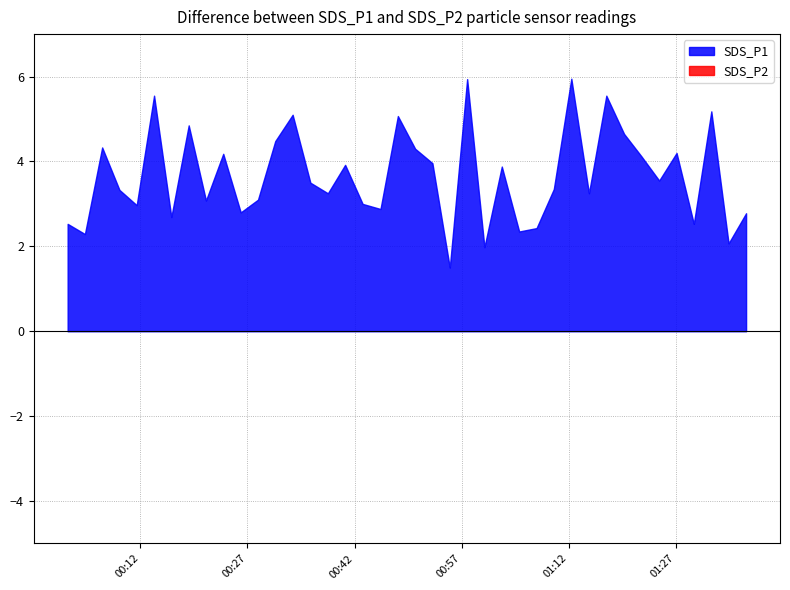

True or false: SDS_P1 and SDS_P2 cross at least once.

False